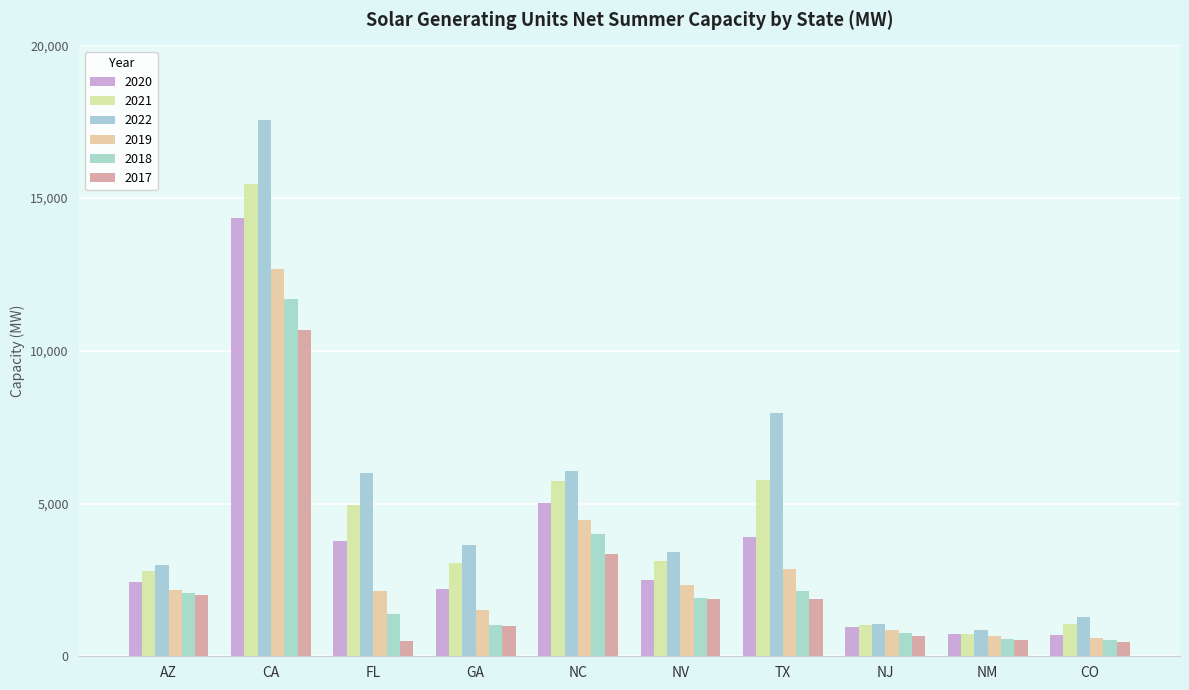

What is the total value across all series at TX?

24491